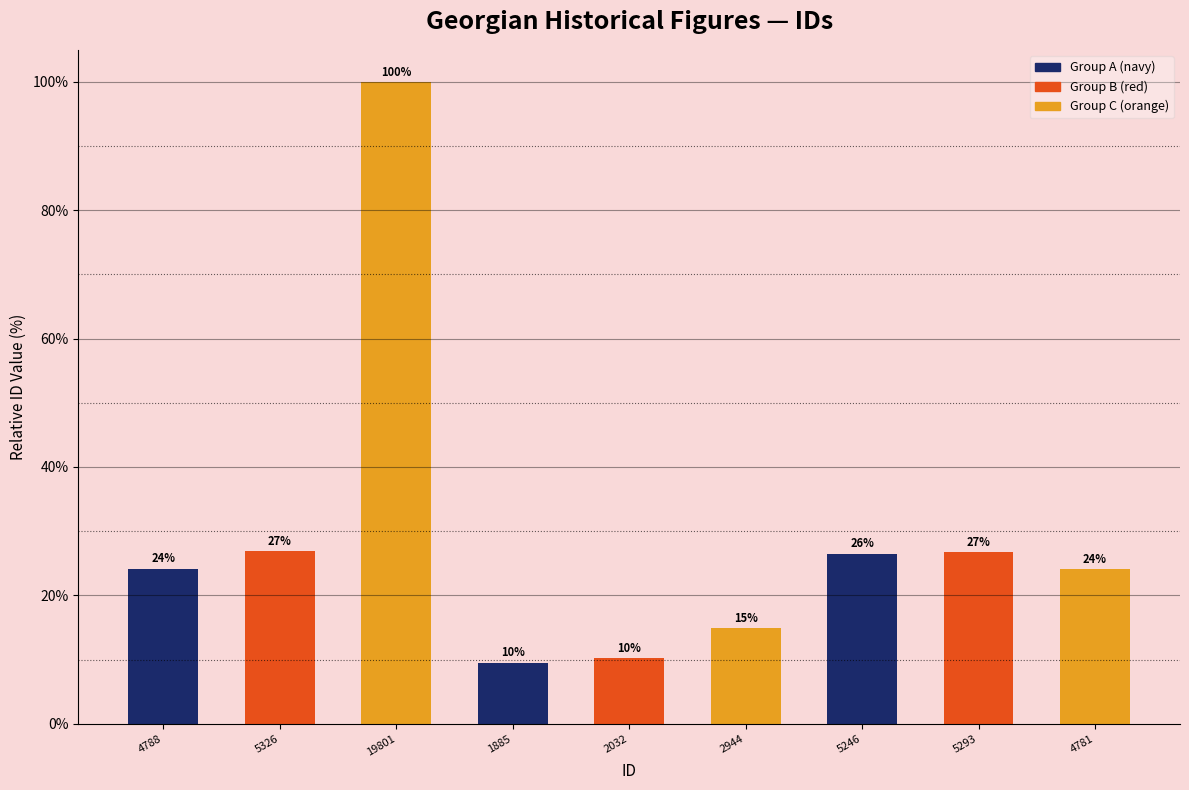

Are the bars horizontal?

No